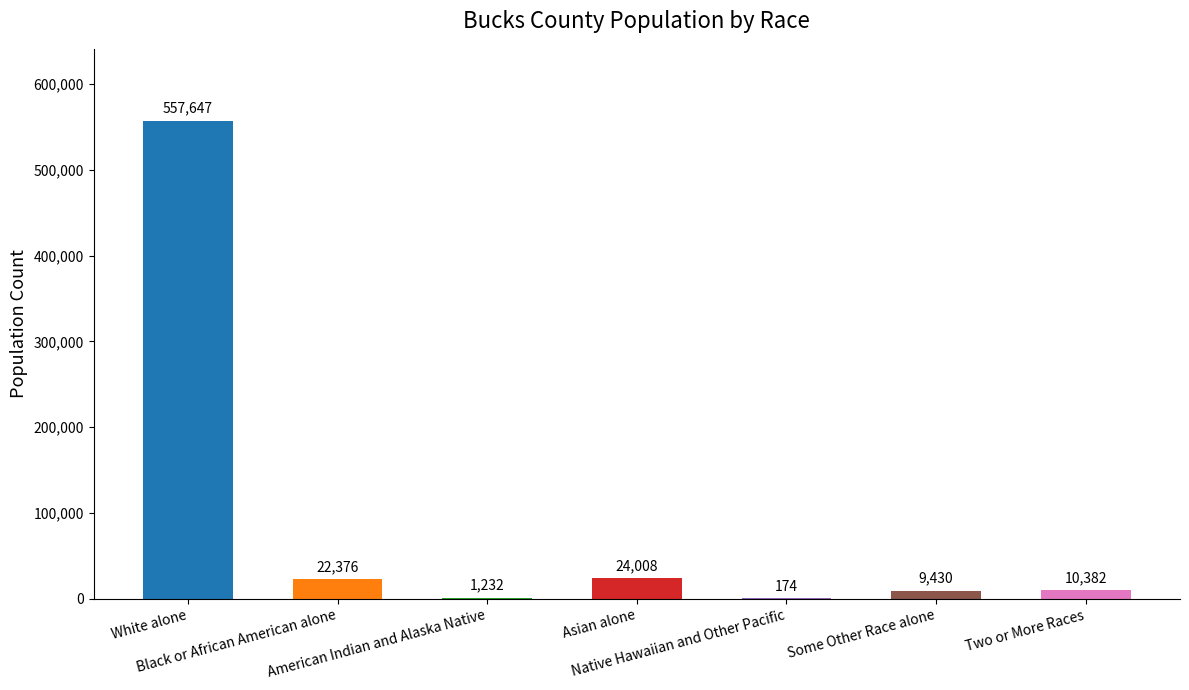

What is the average value?

89321